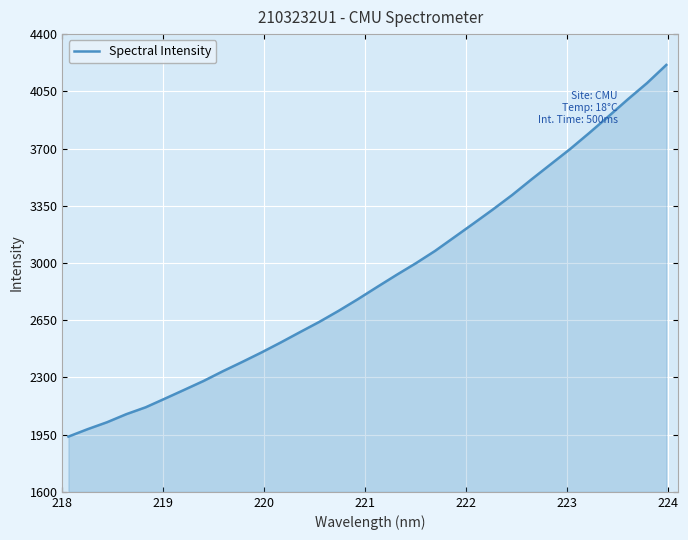

True or false: the data has more than 2 interior local peaks.

False